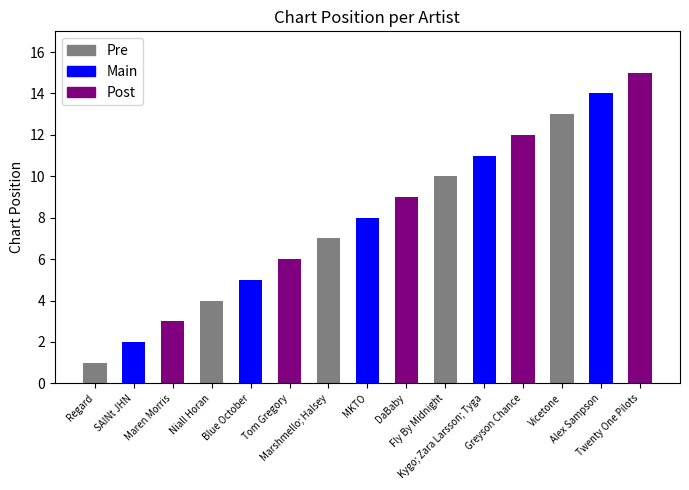

The value at Greyson Chance is 4. True or false?

False